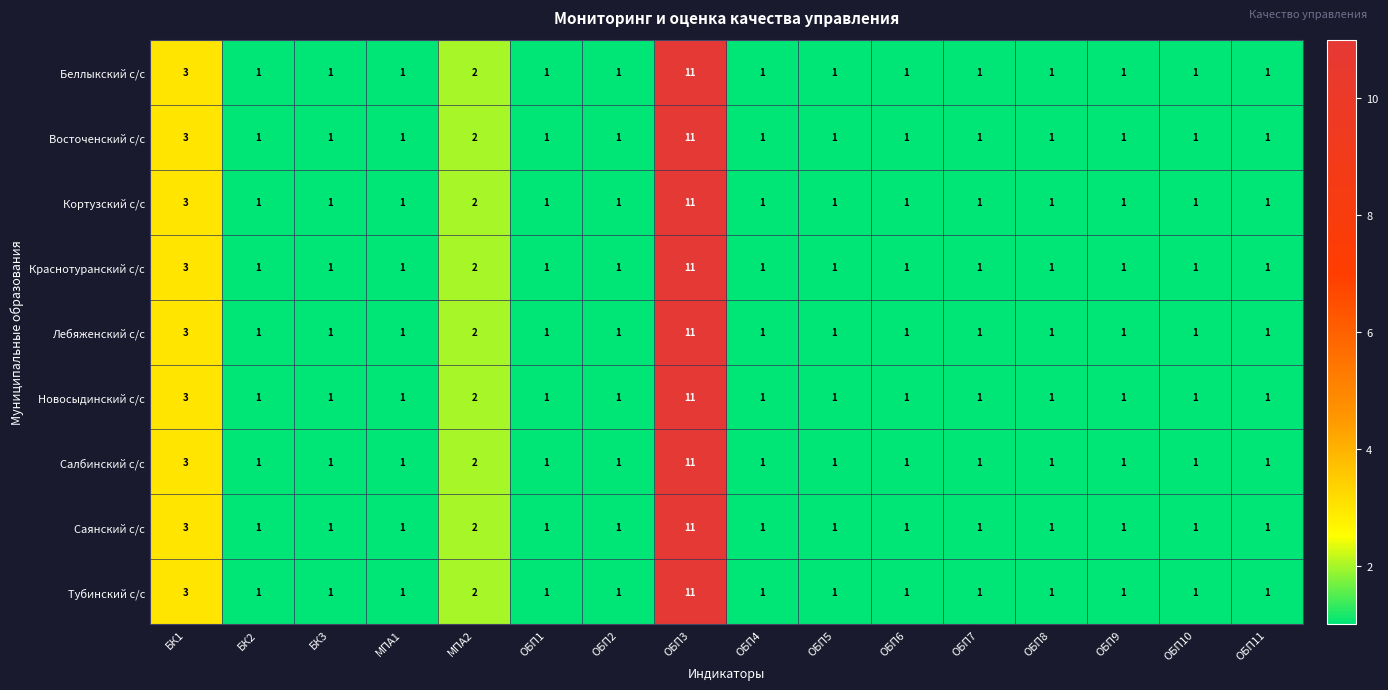

Count the Саянский с/с values in the range 1 to 2.

14